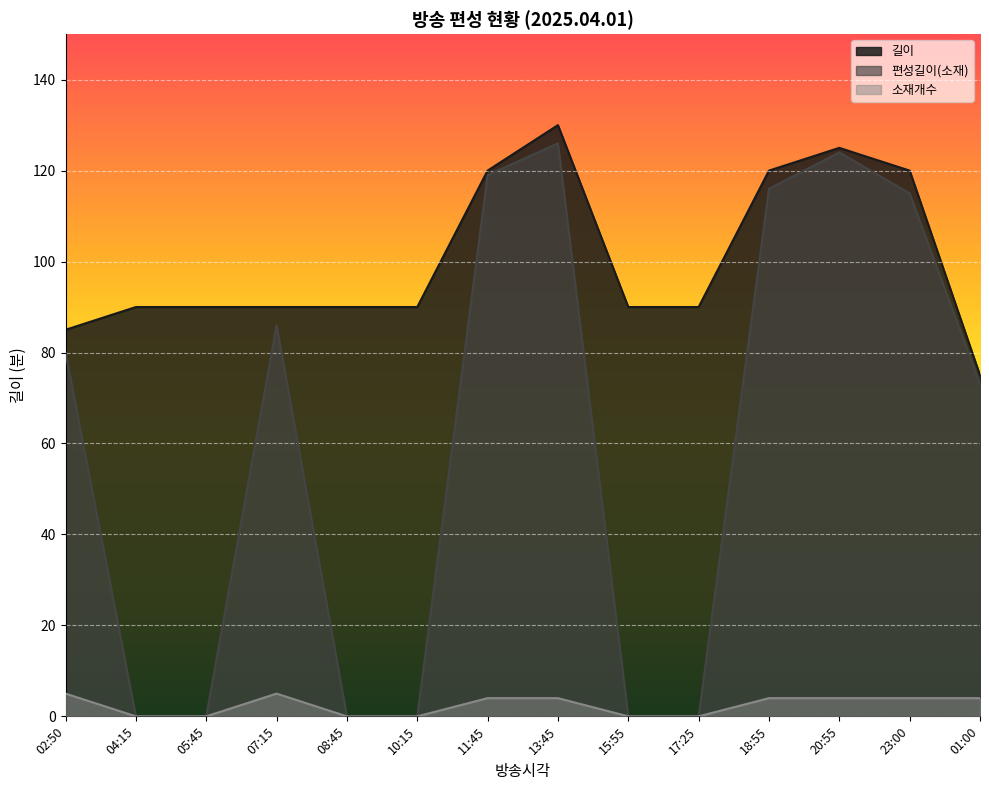

What is the difference between the maximum and second lowest values in the 길이 series?

45